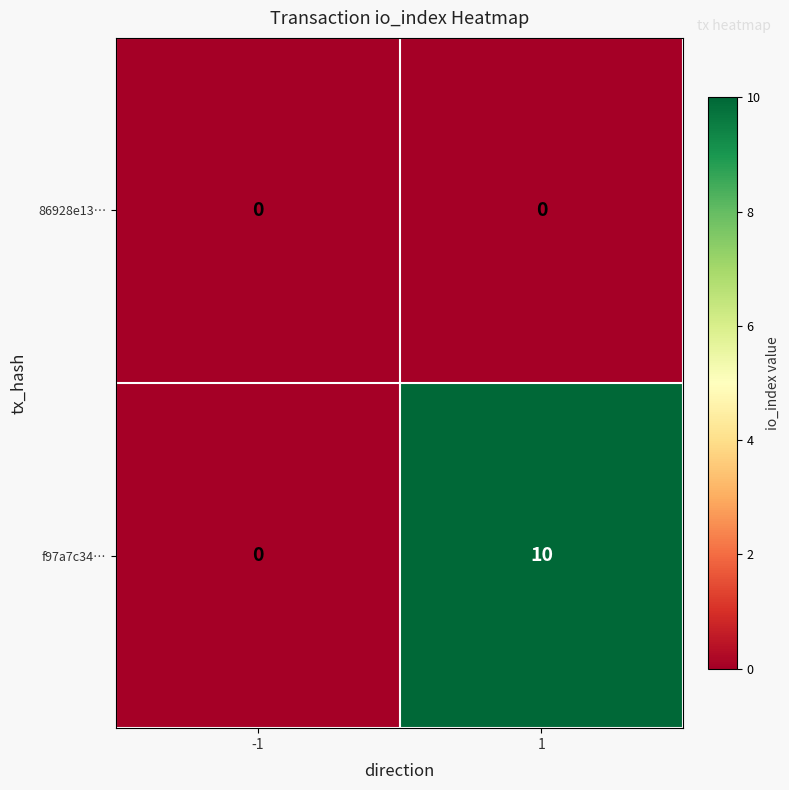

What is the difference between the maximum and minimum values in the f97a7c34… series?

10